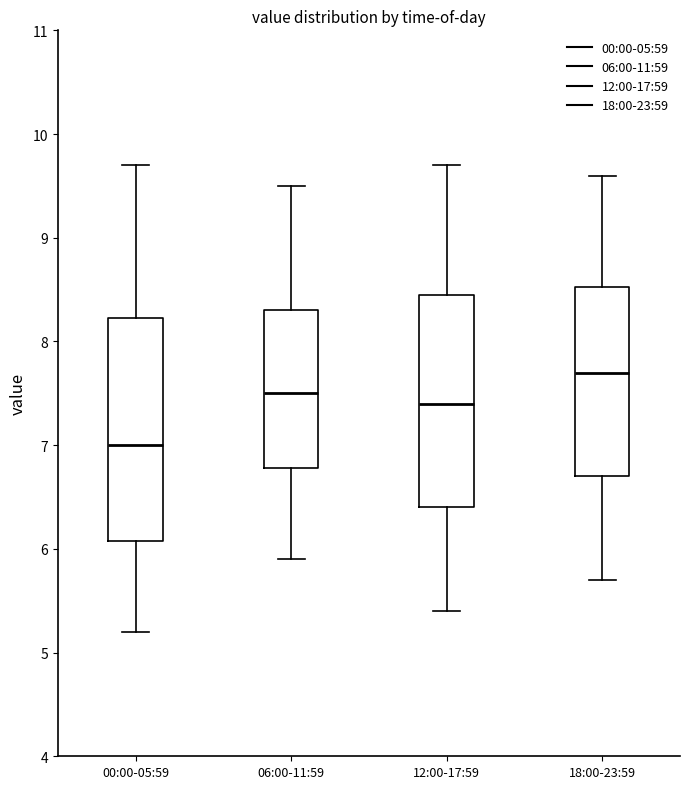

Reading left to right, read every box against the y-axis: the position of its median line, the range the box covers, and the ends of its whiskers. The values are not printed on the chart, so give them approximately, as read against the axis.

00:00-05:59: median 7.0, box 6.1 to 8.2, whiskers 5.2 to 9.7
06:00-11:59: median 7.5, box 6.8 to 8.3, whiskers 5.9 to 9.5
12:00-17:59: median 7.4, box 6.4 to 8.5, whiskers 5.4 to 9.7
18:00-23:59: median 7.7, box 6.7 to 8.5, whiskers 5.7 to 9.6